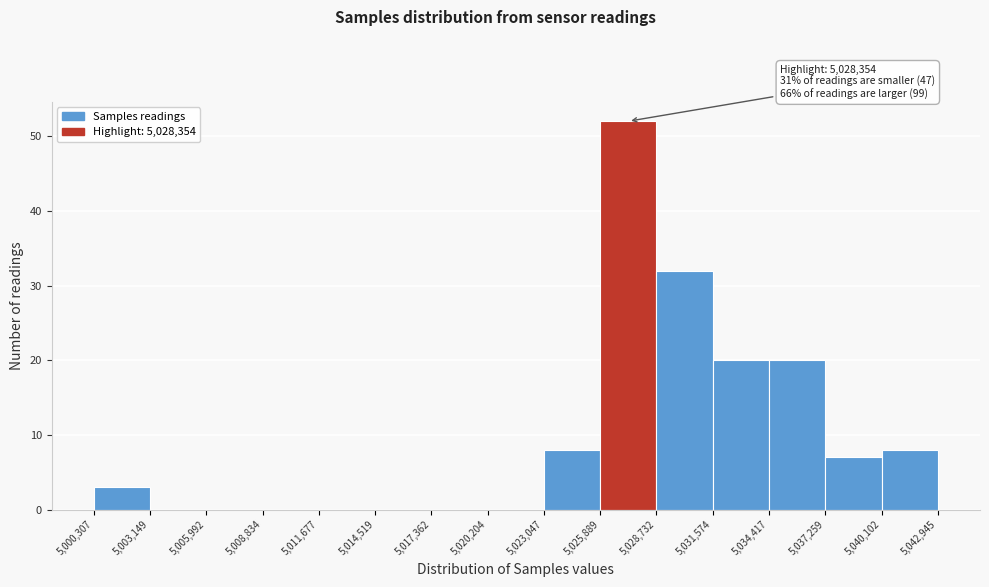

Over which range of the x-axis is the bar tallest?

5,025,889 to 5,028,732